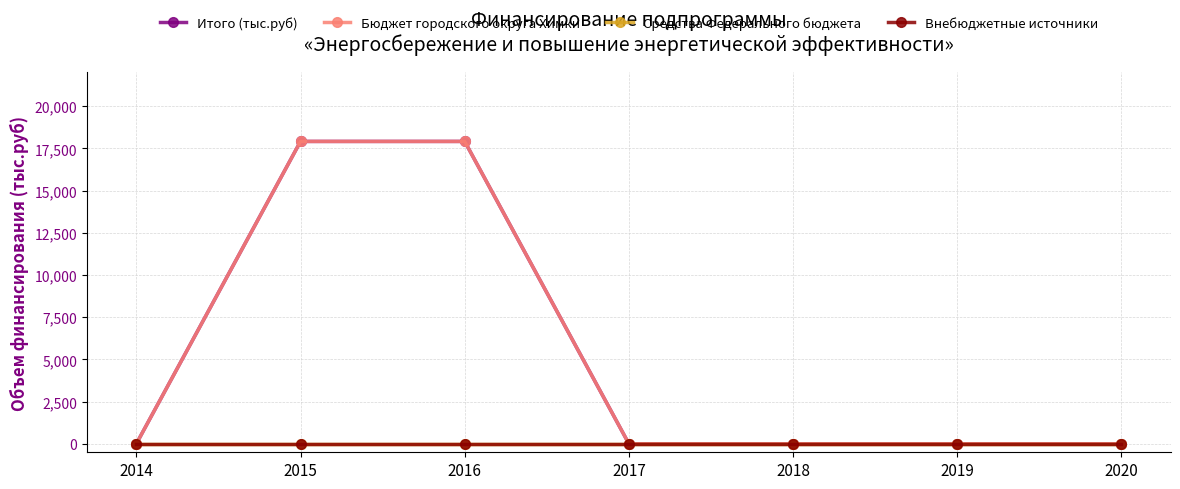

Is this an area chart (filled region under the line)?

No